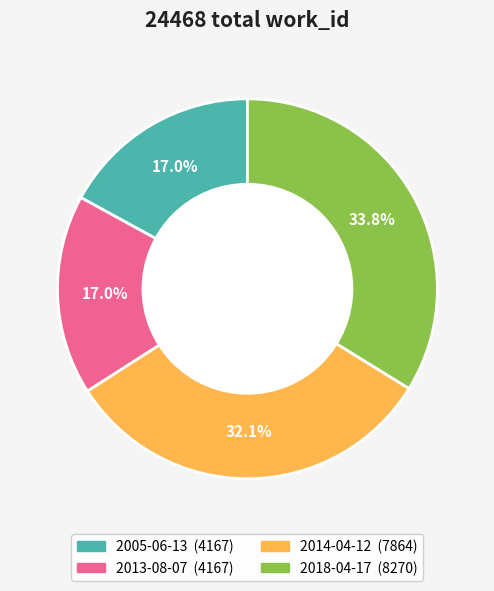

Is there a majority slice in this chart?

No